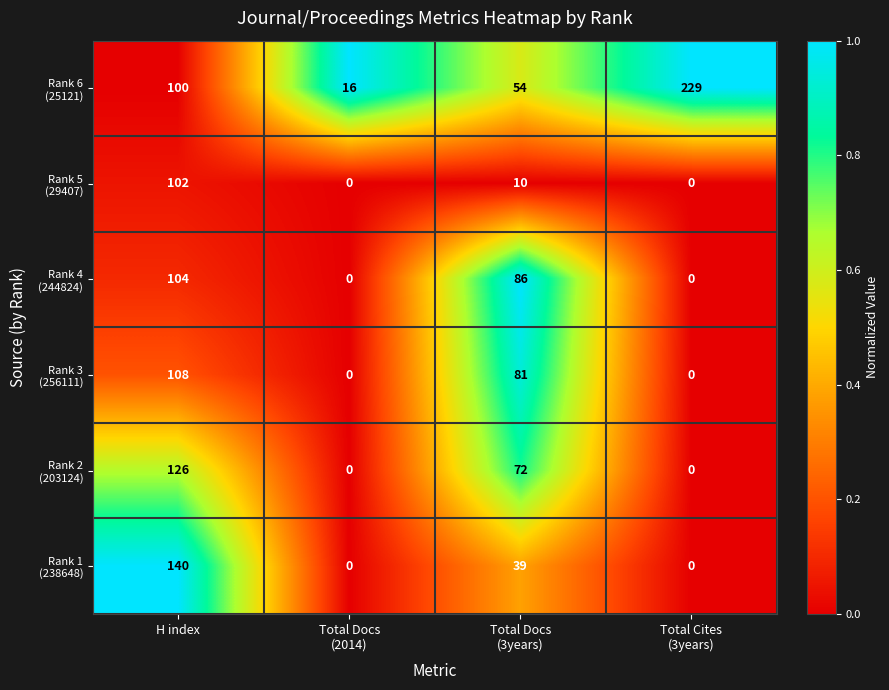

What is the greatest value displayed?

229